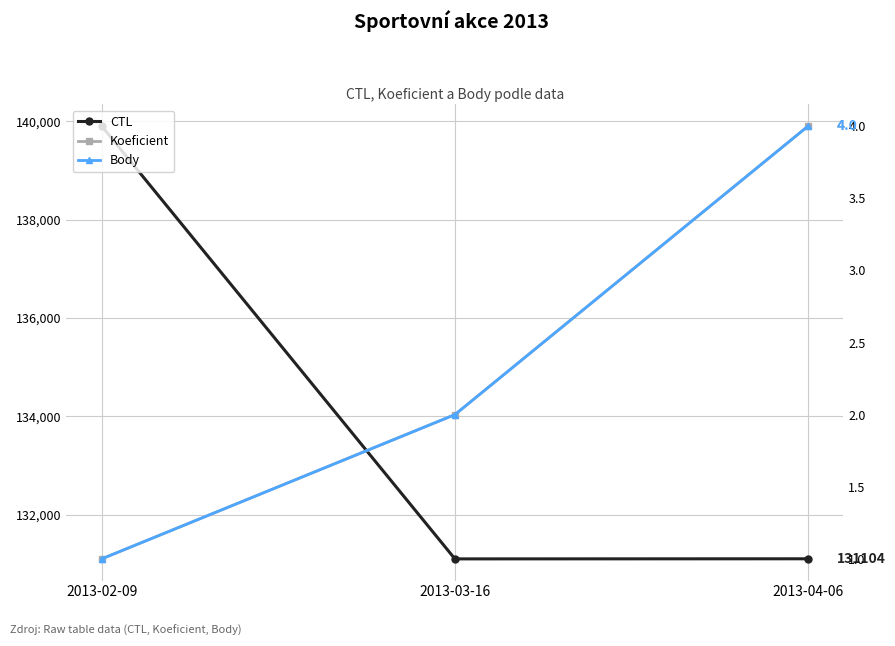

The Koeficient series shows 1 at 2013-02-09. True or false?

True